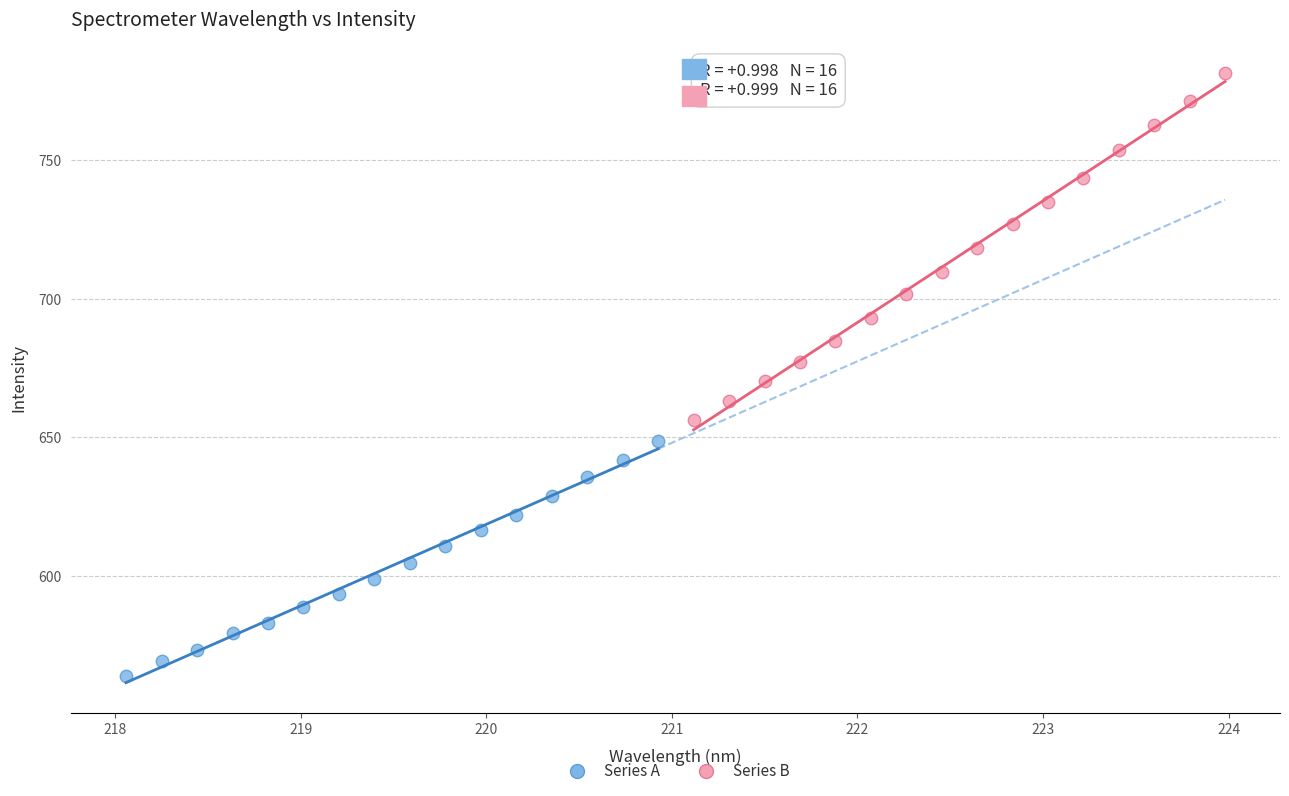

Which series reaches the minimum Y coordinate?

Series A